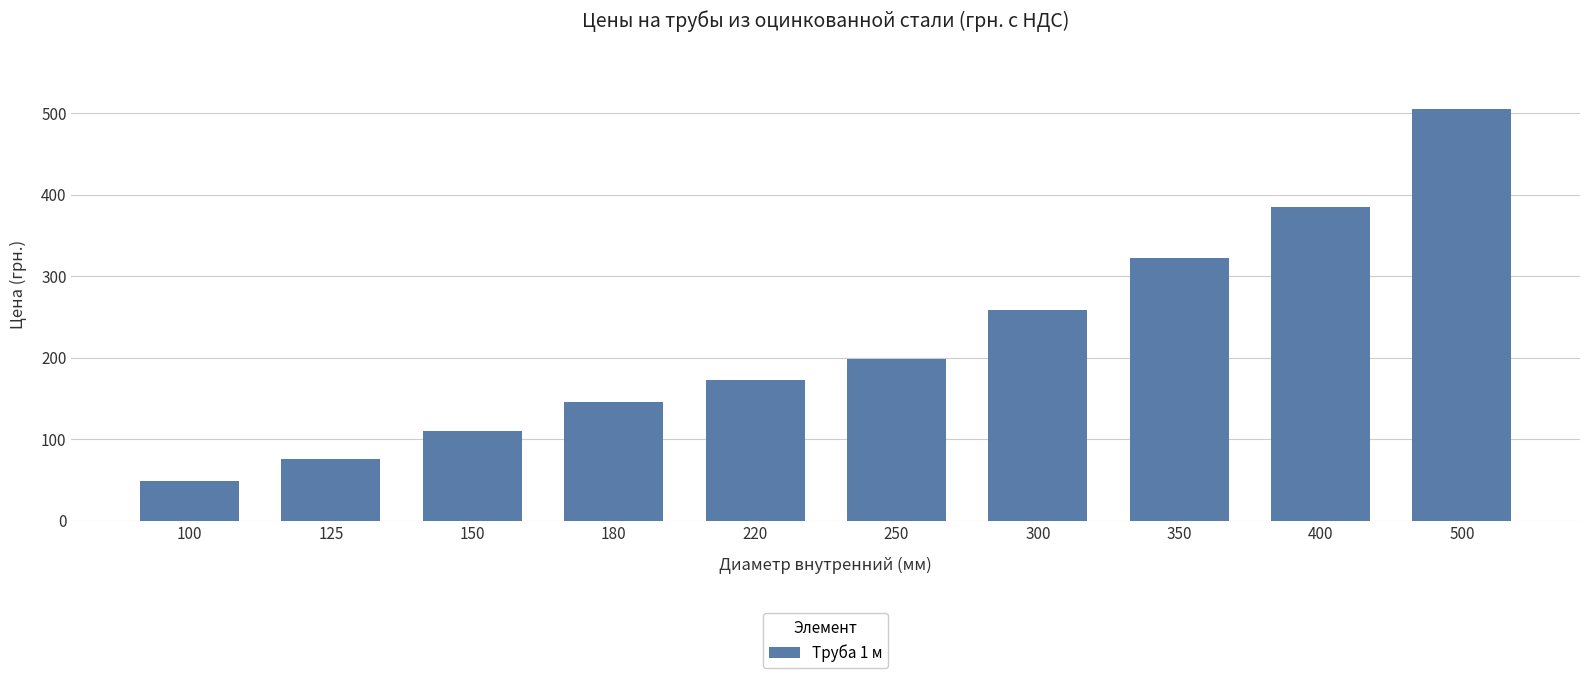

What is the sum of the values at 400 and 500?

890